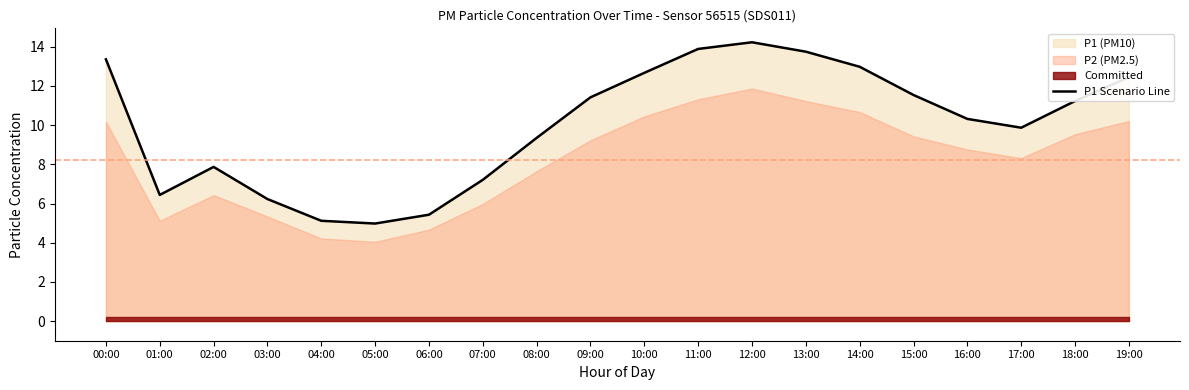

What is the change in value from 17:00 to 18:00?

+1.4